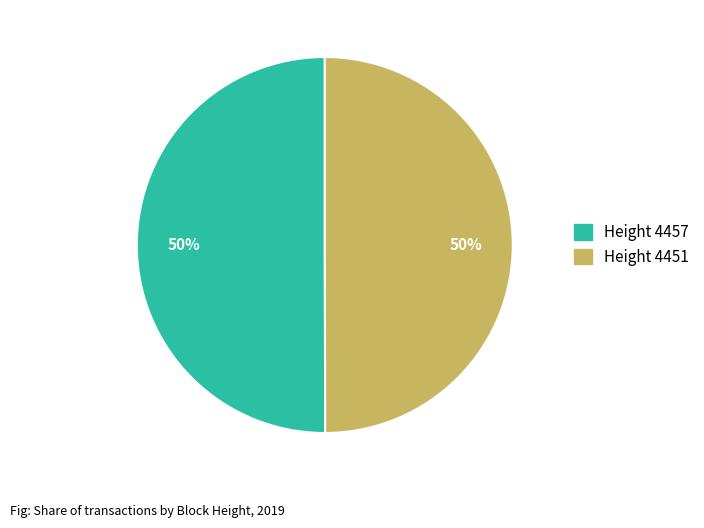

True or false: Height 4451 accounts for 50% of the total.

True